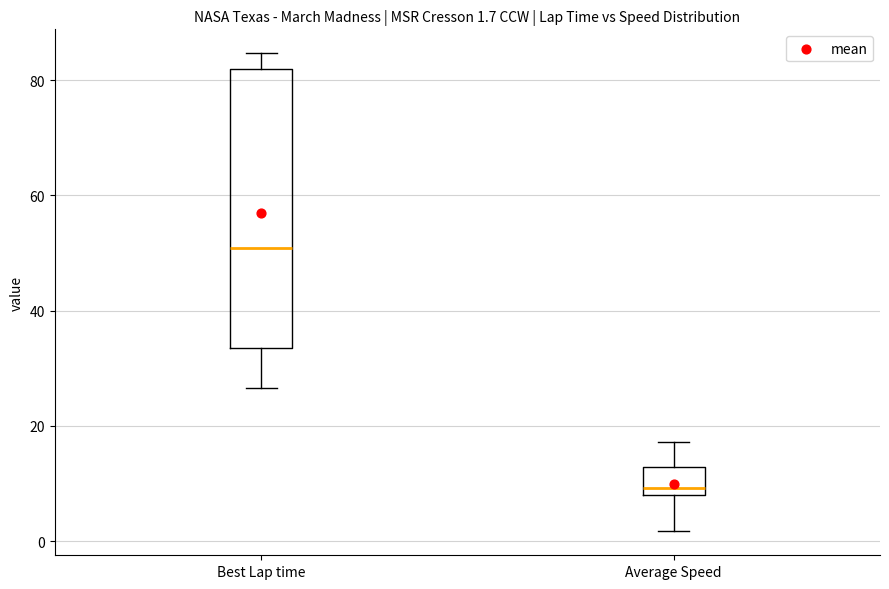

Comparing the boxes themselves (not the whiskers), which one is the tallest?

Best Lap time